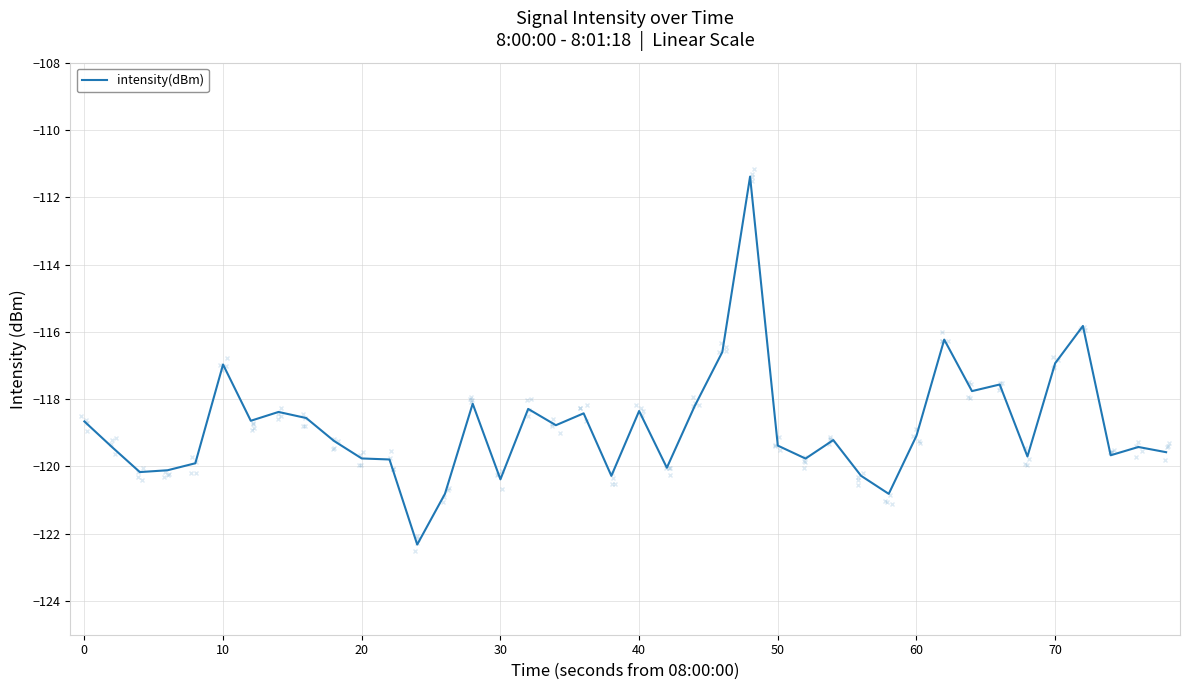

What is the minimum value for intensity(dBm)?

-122.3